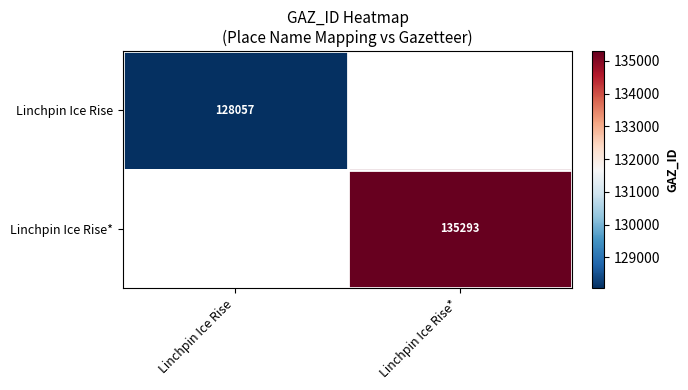

How many distinct data groups are displayed?

2